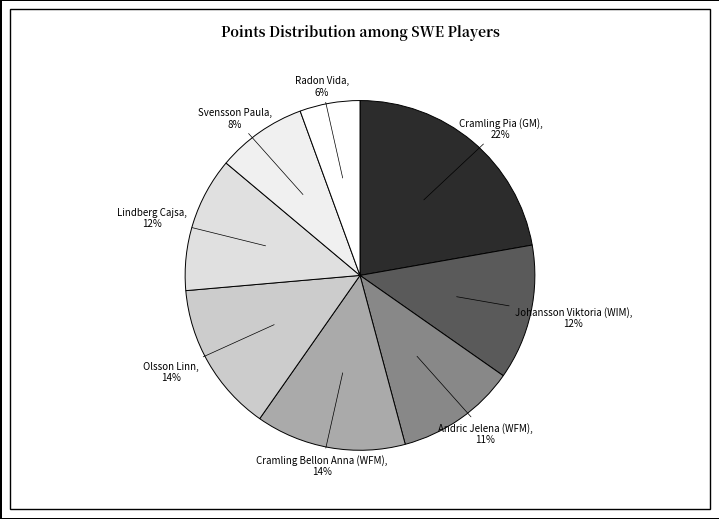

What is the largest slice in the pie chart?

Cramling Pia (GM)